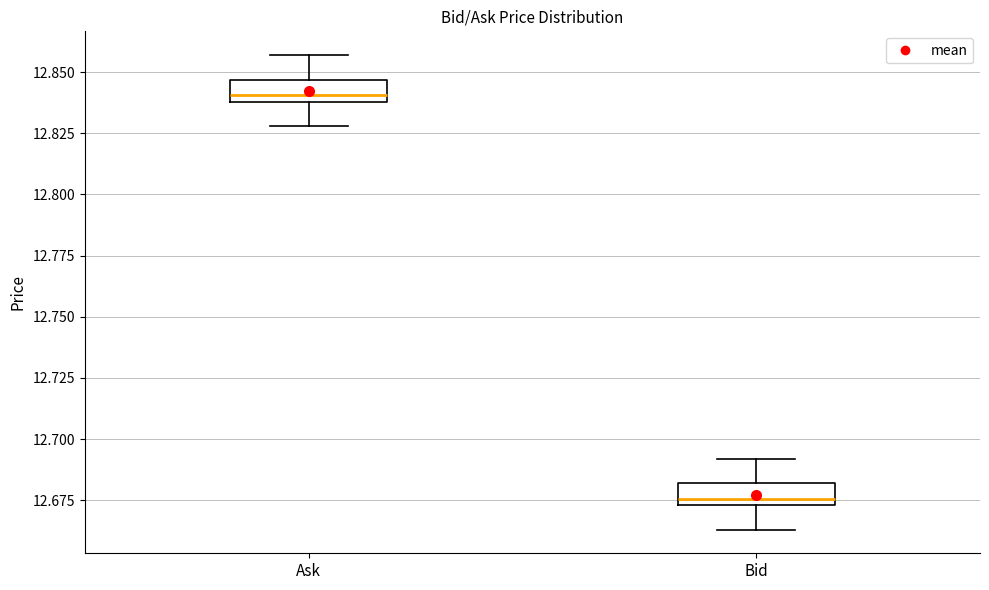

Where is the lower edge of the box for Ask on the y-axis? The values are not printed on the chart, so give them approximately, as read against the axis.

12.840